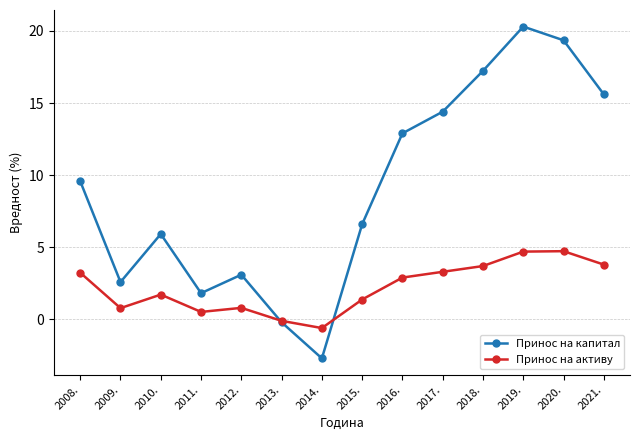

How many times do Принос на капитал and Принос на активу cross each other?

2